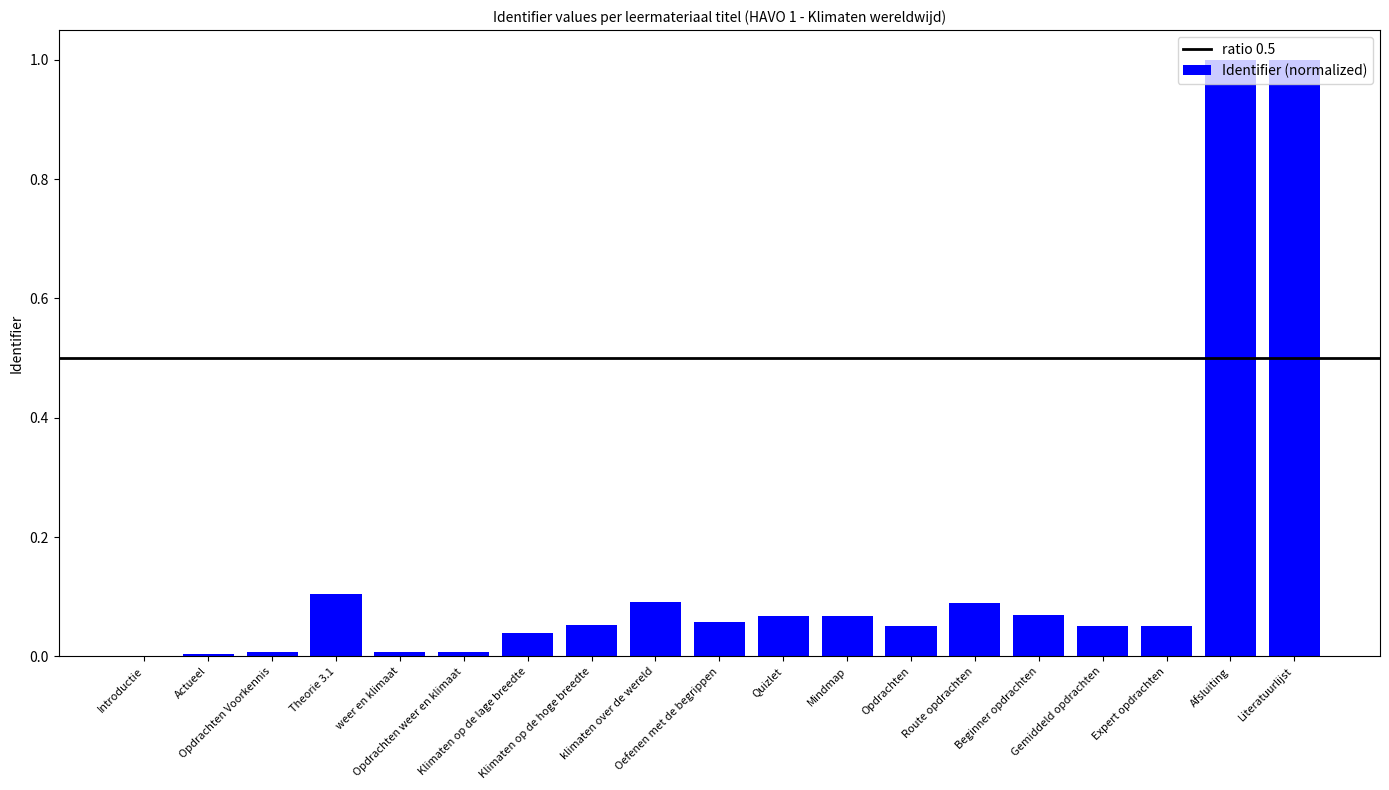

What is the sum of all values?

2.8